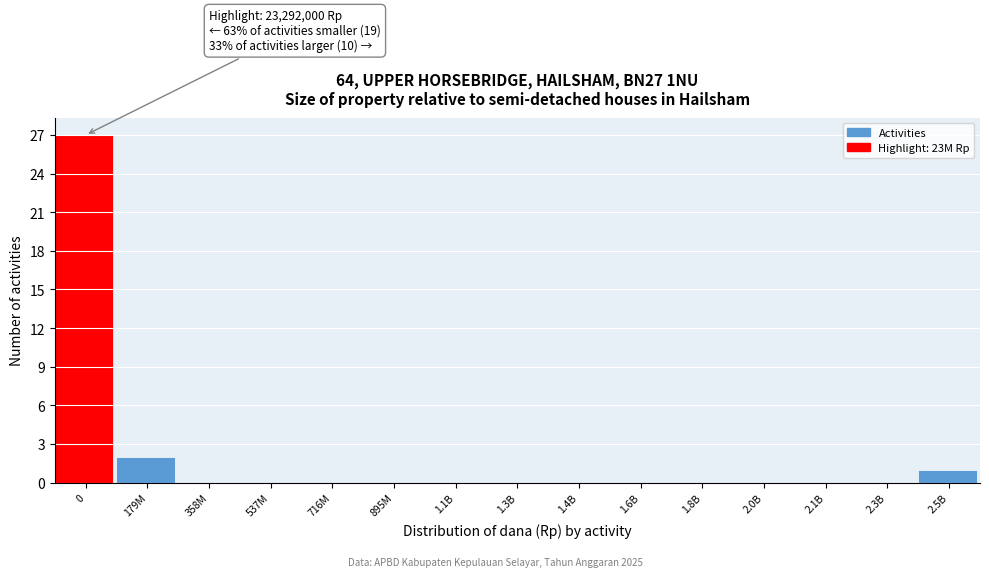

Reading left to right, transcribe all the data shown in this chart.

0=27	179M=2	358M=0	537M=0	716M=0	895M=0	1.1B=0	1.3B=0	1.4B=0	1.6B=0	1.8B=0	2.0B=0	2.1B=0	2.3B=0	2.5B=1